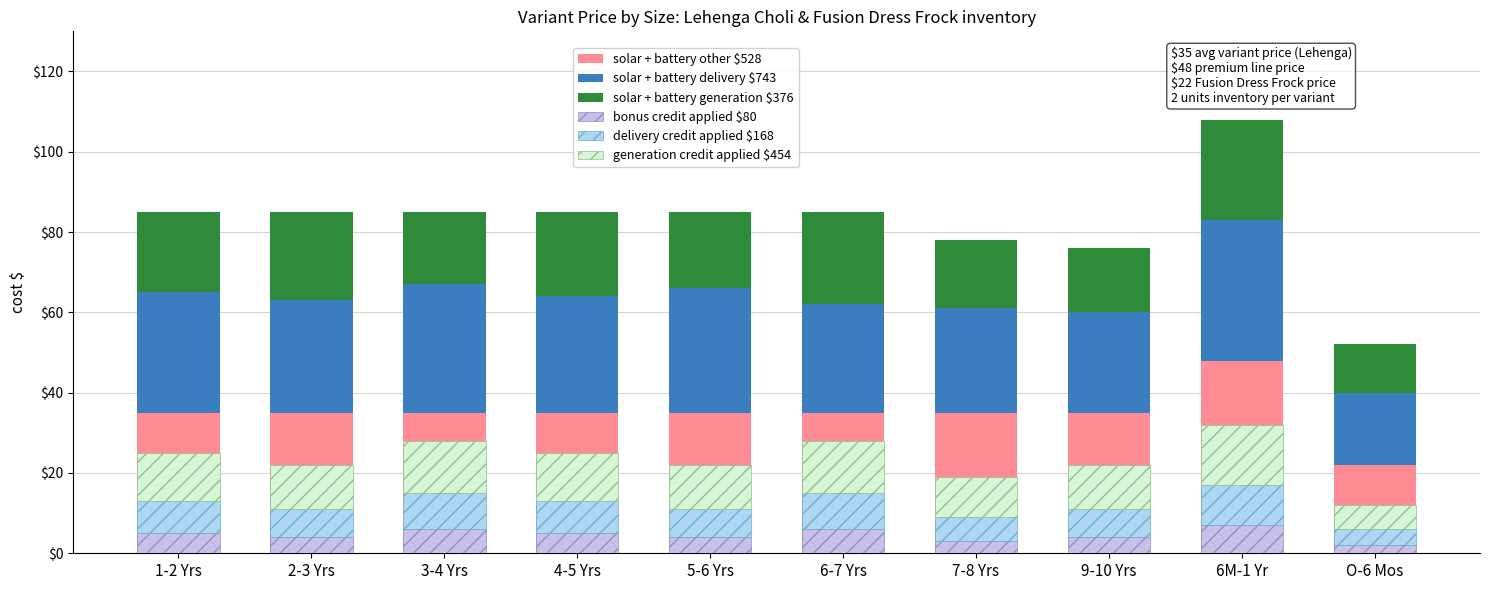

Reading left to right, extract all data points from this chart.

solar + battery other $528: 1-2 Yrs=35	2-3 Yrs=35	3-4 Yrs=35	4-5 Yrs=35	5-6 Yrs=35	6-7 Yrs=35	7-8 Yrs=35	9-10 Yrs=35	6M-1 Yr=48	O-6 Mos=22
solar + battery delivery $743: 1-2 Yrs=30	2-3 Yrs=28	3-4 Yrs=32	4-5 Yrs=29	5-6 Yrs=31	6-7 Yrs=27	7-8 Yrs=26	9-10 Yrs=25	6M-1 Yr=35	O-6 Mos=18
solar + battery generation $376: 1-2 Yrs=20	2-3 Yrs=22	3-4 Yrs=18	4-5 Yrs=21	5-6 Yrs=19	6-7 Yrs=23	7-8 Yrs=17	9-10 Yrs=16	6M-1 Yr=25	O-6 Mos=12
bonus credit applied $80: 1-2 Yrs=5	2-3 Yrs=4	3-4 Yrs=6	4-5 Yrs=5	5-6 Yrs=4	6-7 Yrs=6	7-8 Yrs=3	9-10 Yrs=4	6M-1 Yr=7	O-6 Mos=2
delivery credit applied $168: 1-2 Yrs=8	2-3 Yrs=7	3-4 Yrs=9	4-5 Yrs=8	5-6 Yrs=7	6-7 Yrs=9	7-8 Yrs=6	9-10 Yrs=7	6M-1 Yr=10	O-6 Mos=4
generation credit applied $454: 1-2 Yrs=12	2-3 Yrs=11	3-4 Yrs=13	4-5 Yrs=12	5-6 Yrs=11	6-7 Yrs=13	7-8 Yrs=10	9-10 Yrs=11	6M-1 Yr=15	O-6 Mos=6